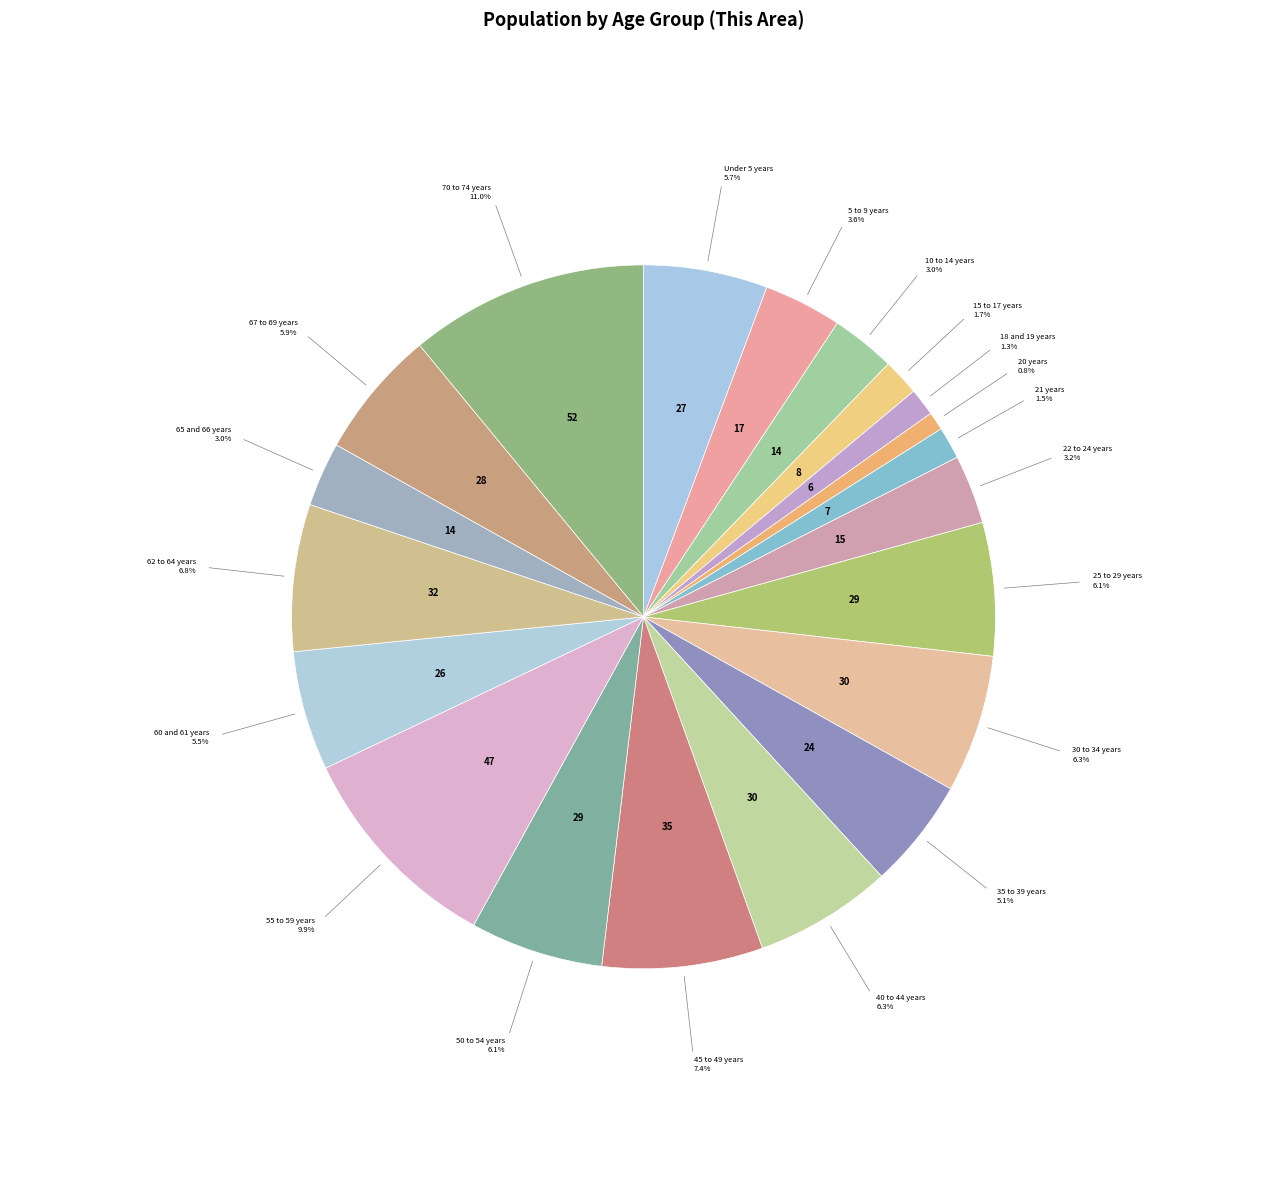

Count the number of slices in the pie.

20